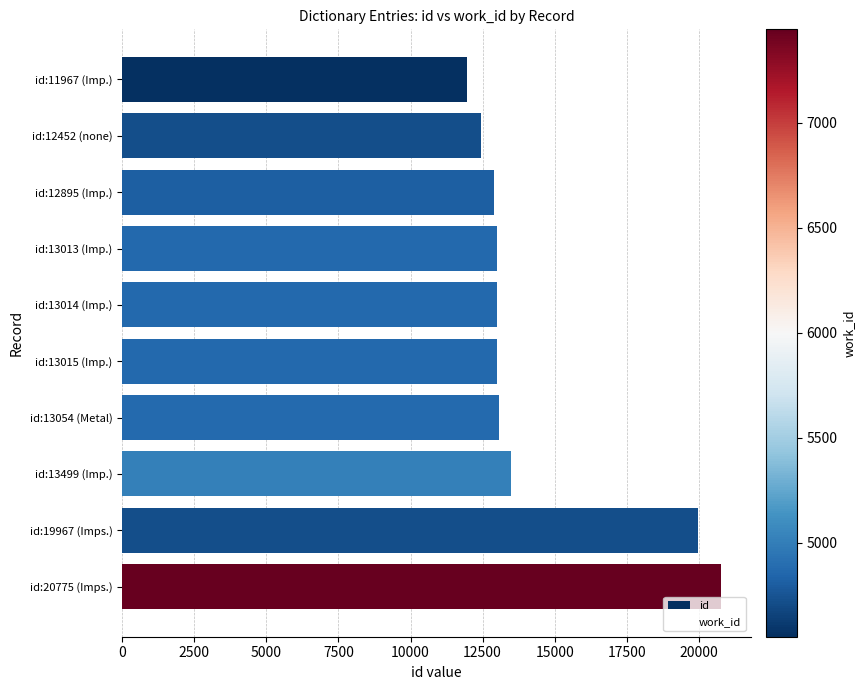

What is the ratio of the value at id:12452 (none) to the value at id:20775 (Imps.)?

0.6